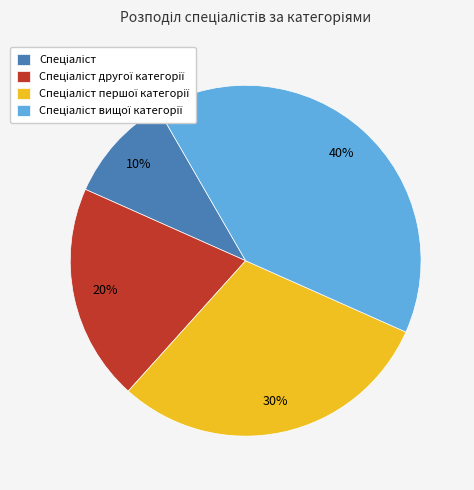

Is there a majority slice in this chart?

No